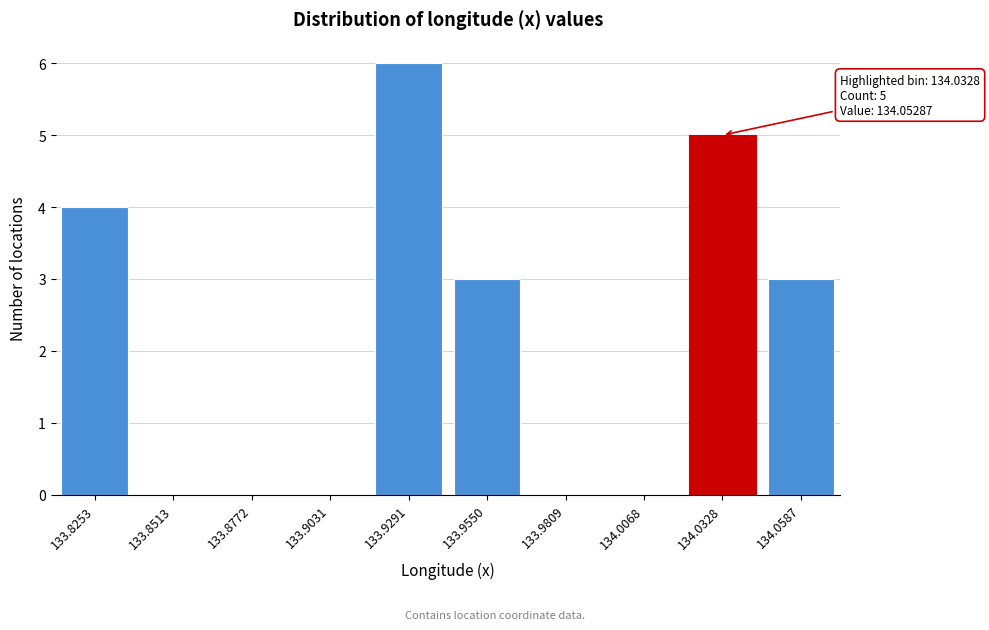

Reading right to left, list all the values displayed in this chart.

134.0587=3	134.0328=5	134.0068=0	133.9809=0	133.9550=3	133.9291=6	133.9031=0	133.8772=0	133.8513=0	133.8253=4